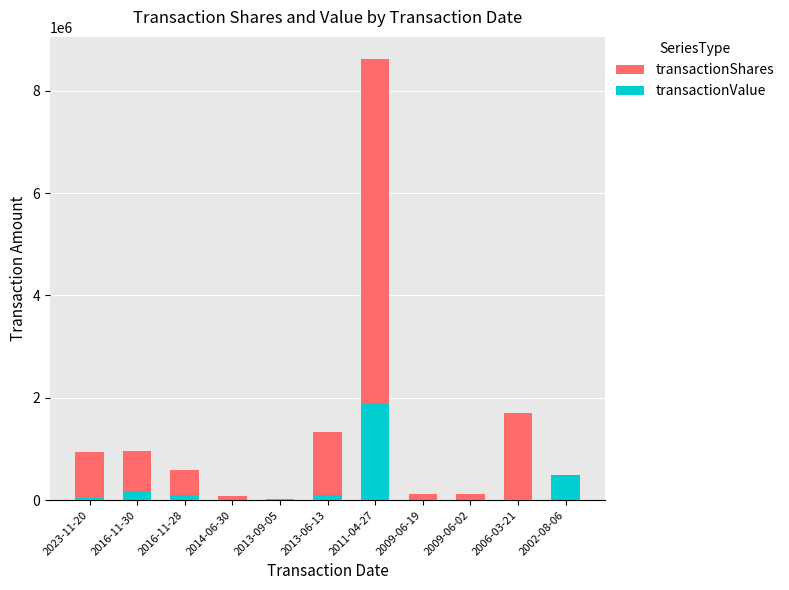

The transactionShares series shows 13200344 at 2011-04-27. True or false?

False